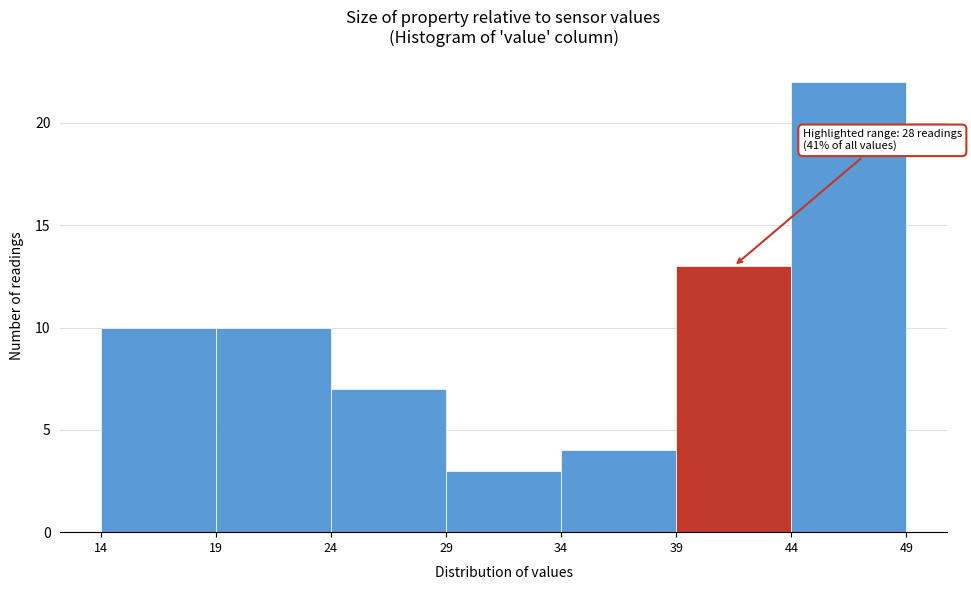

Which range on the x-axis has the tallest bar?

44 to 49